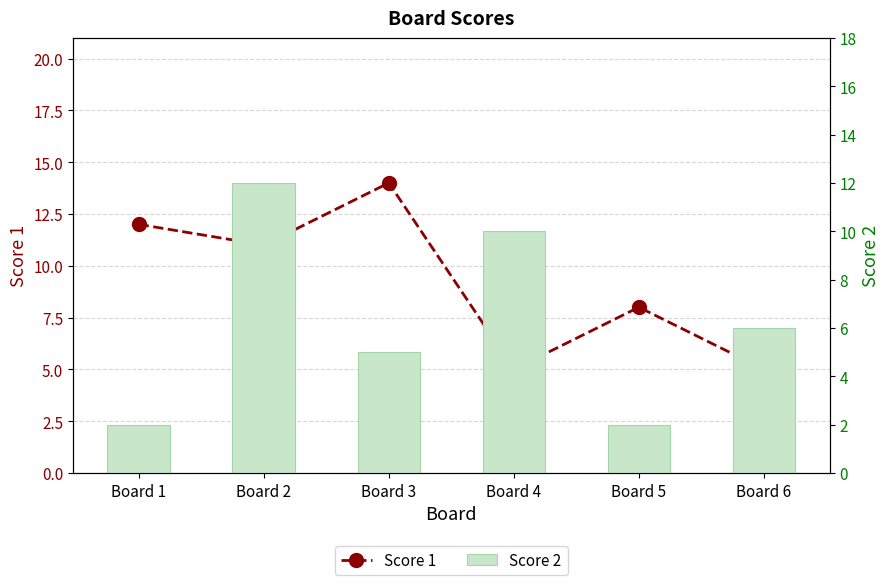

At which label is Score 1 closest to 9?

Board 5